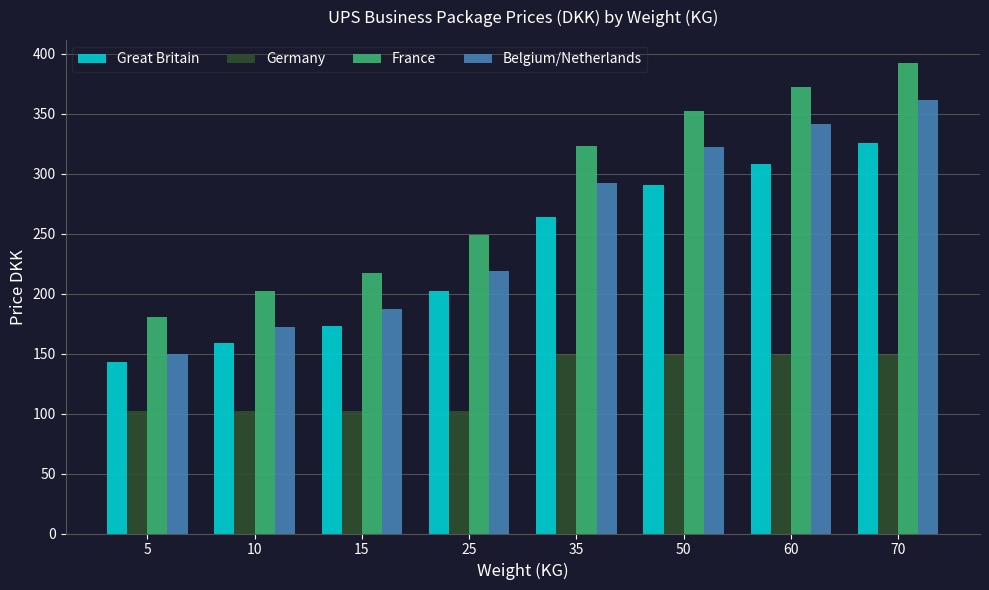

What is the average value of the Belgium/Netherlands series?

255.6